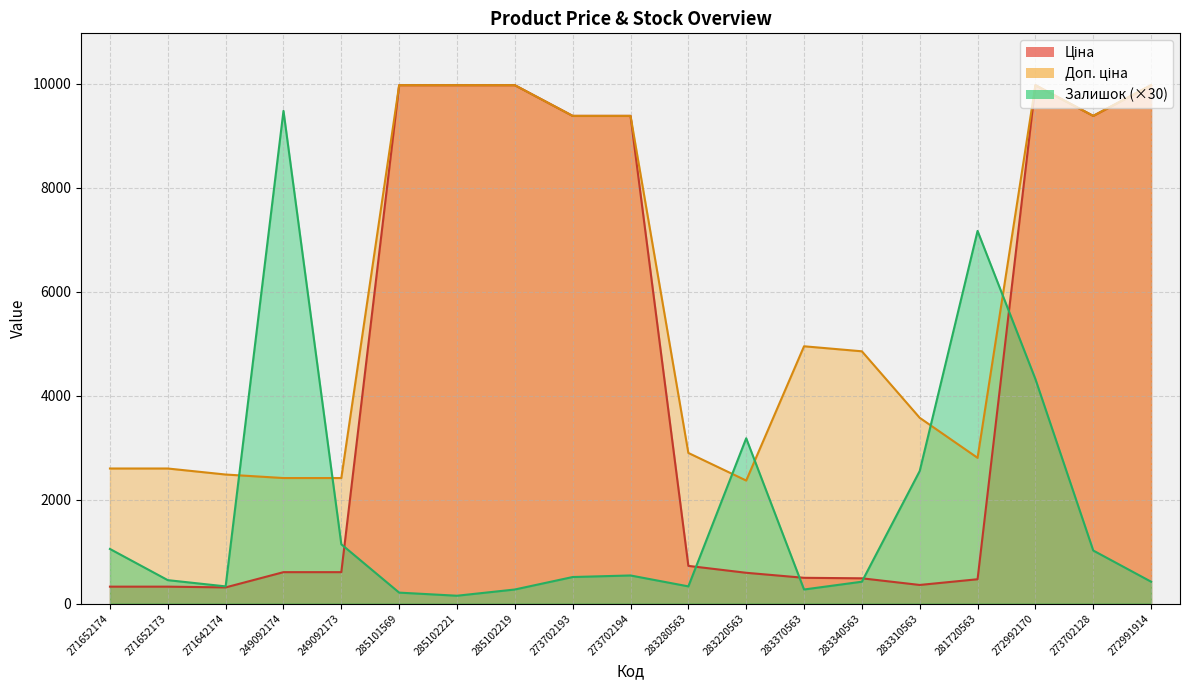

At which label does Доп. ціна reach its minimum?

283220563